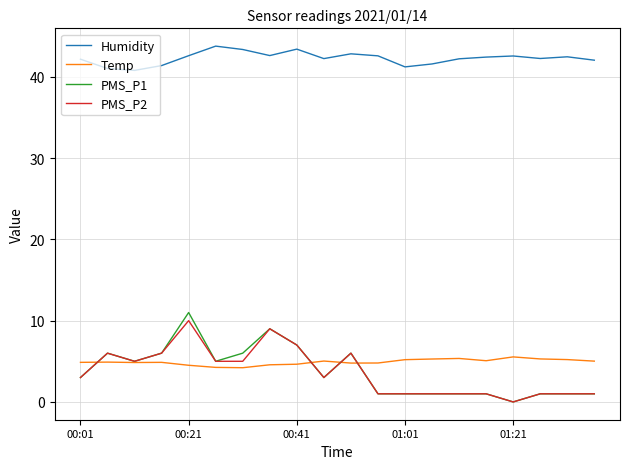

True or false: PMS_P1 and Humidity cross at least once.

False